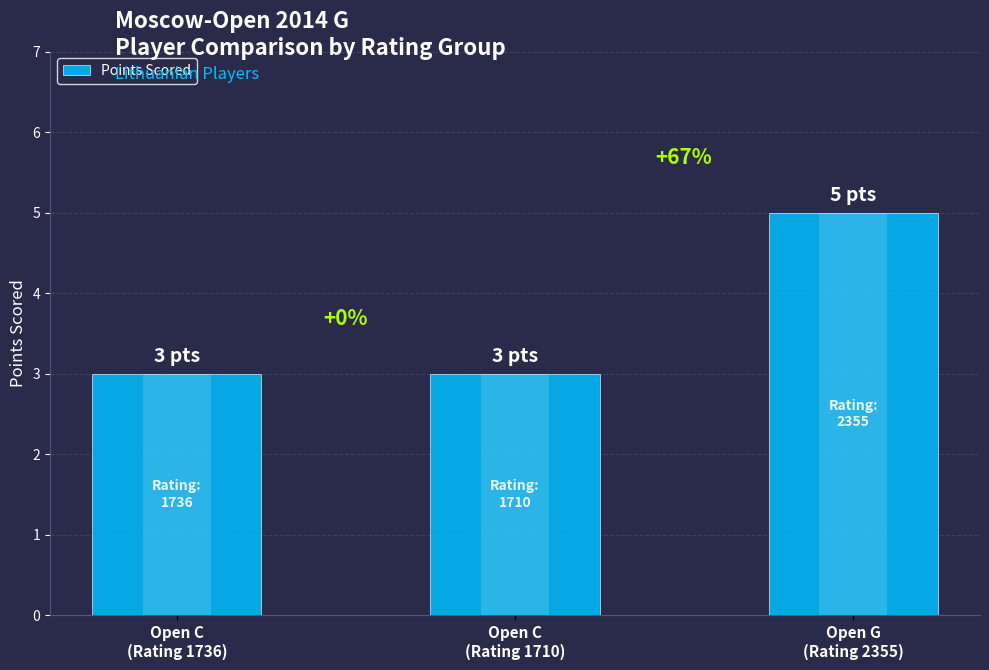

Between Open G
(Rating 2355) and Open C
(Rating 1710), which is larger?

Open G
(Rating 2355)